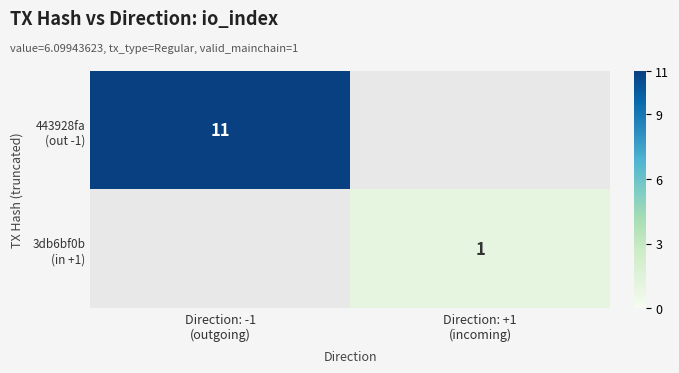

What is the spread (max minus min) of values at Direction: -1
(outgoing)?

11